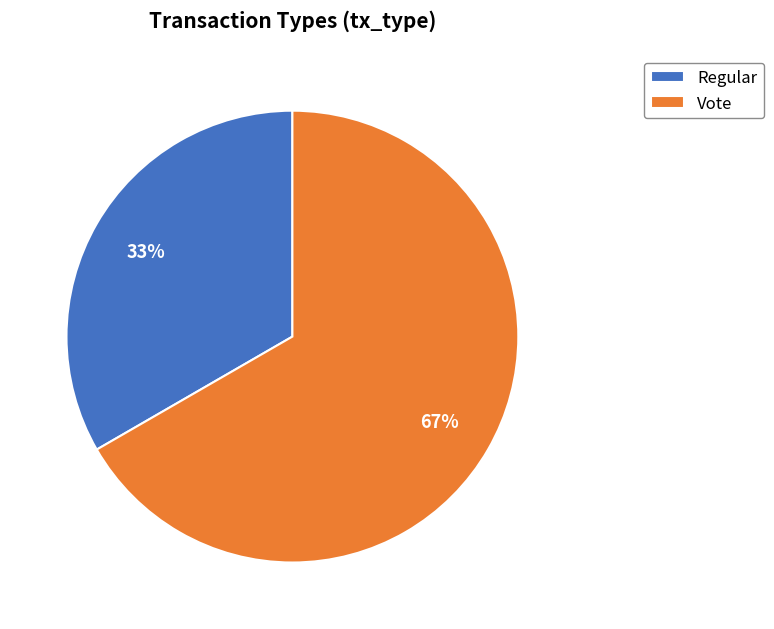

True or false: Regular accounts for 33% of the total.

True